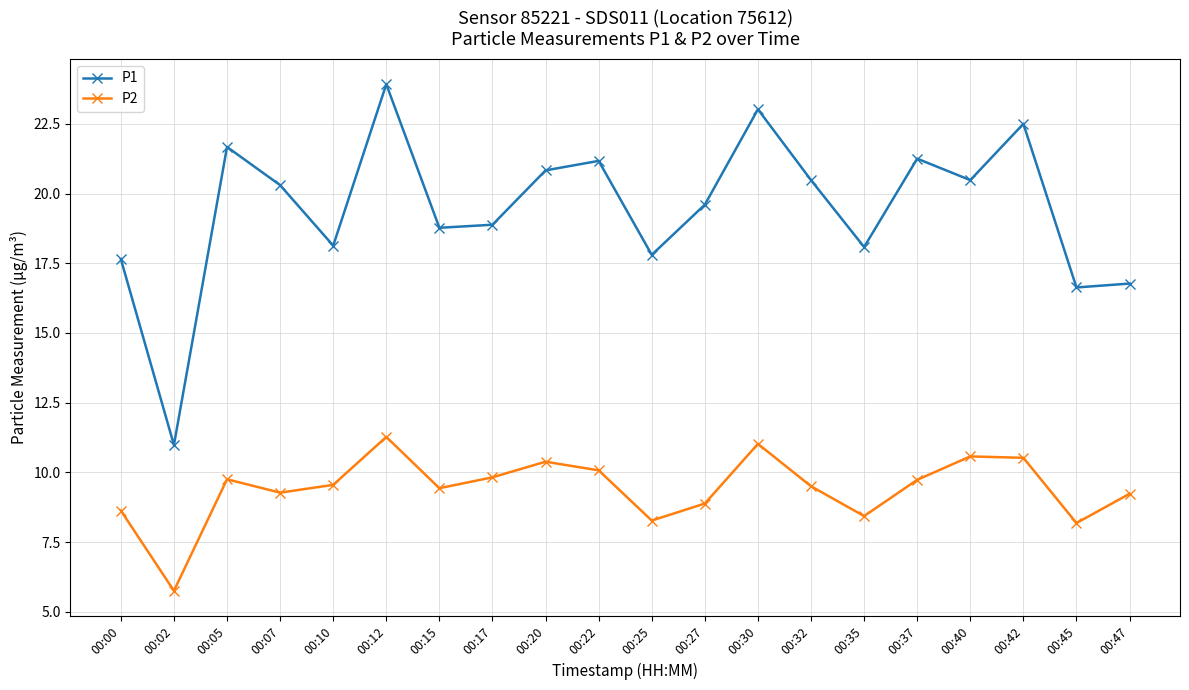

Where is the first local maximum for P2?

00:05